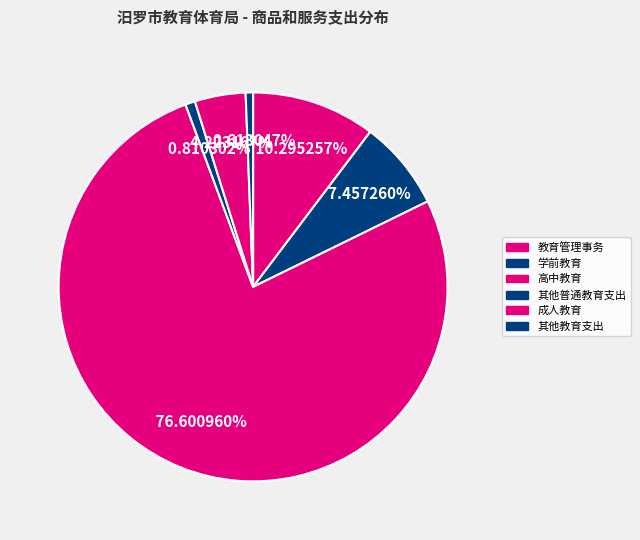

To the nearest percent, what portion does 其他教育支出 represent?

1%